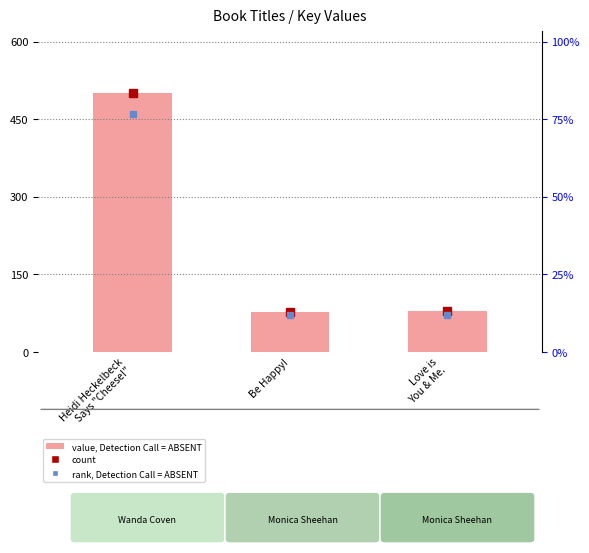

At which label does the data first exceed 78?

Heidi Heckelbeck
Says "Cheese!"